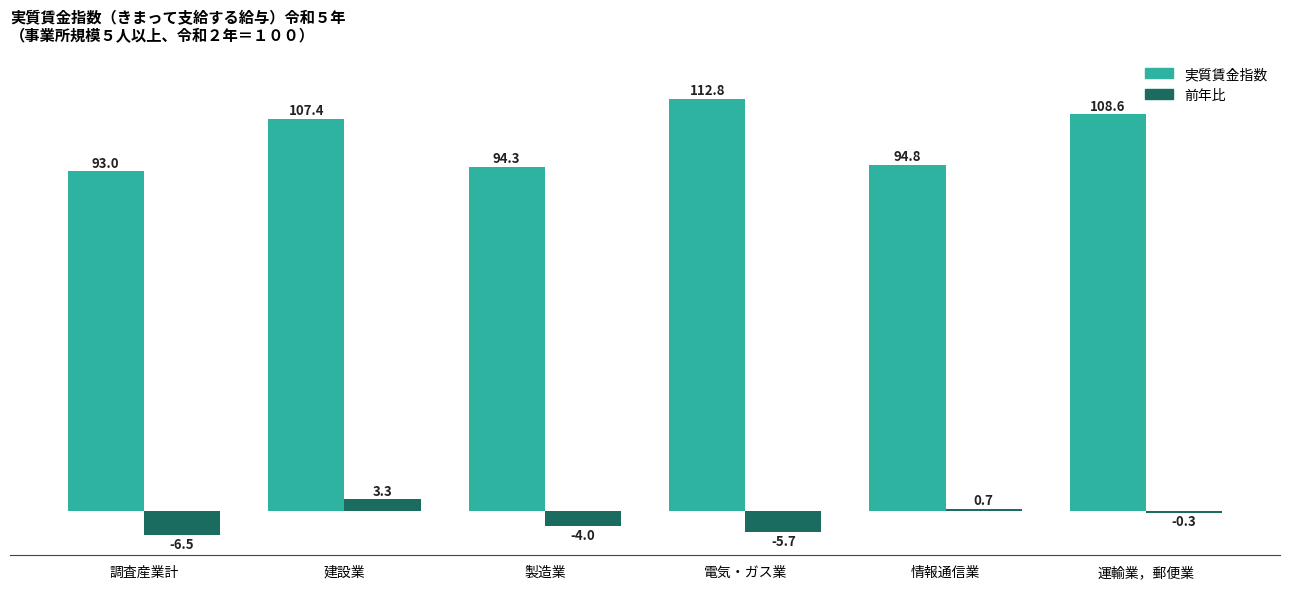

Reading left to right, list all the values displayed in this chart.

実質賃金指数: 93.0	107.4	94.3	112.8	94.8	108.6
前年比: -6.5	3.3	-4.0	-5.7	0.7	-0.3